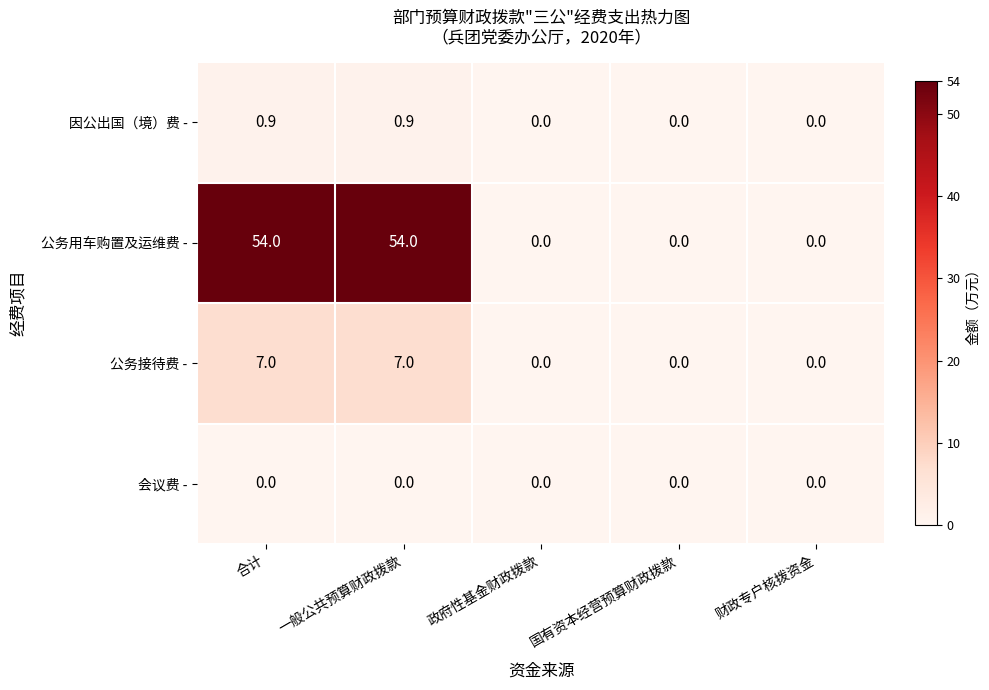

Reading right to left, extract all data points from this chart.

因公出国（境）费 -: 0.0	0.0	0.0	0.9	0.9
公务用车购置及运维费 -: 0.0	0.0	0.0	54.0	54.0
公务接待费 -: 0.0	0.0	0.0	7.0	7.0
会议费 -: 0.0	0.0	0.0	0.0	0.0